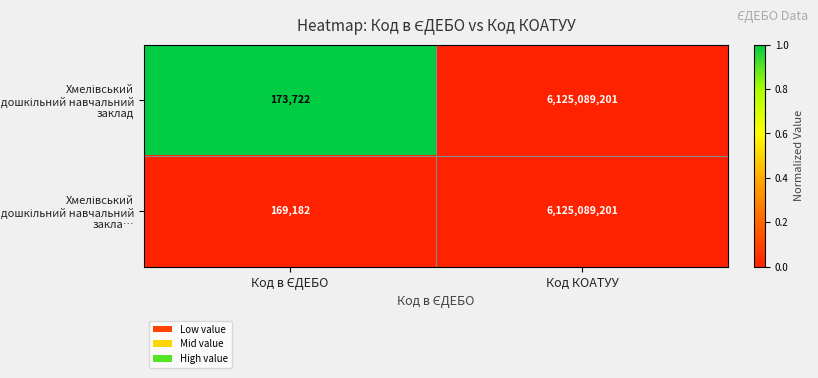

What is the total value across all series at Код КОАТУУ?

12250178402